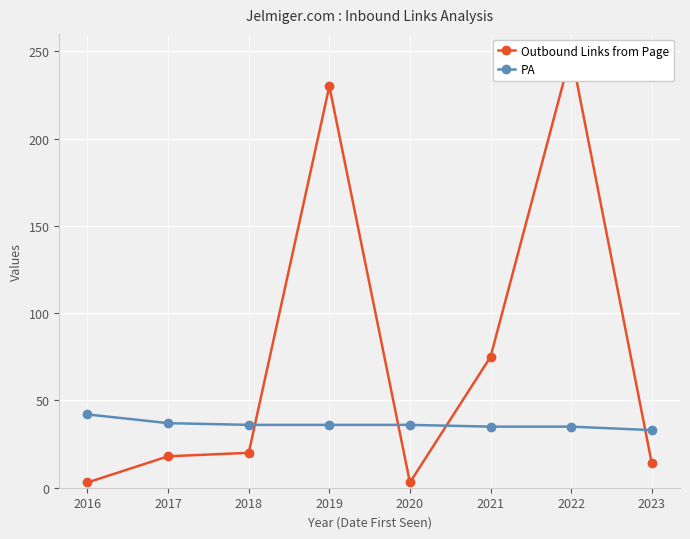

What is the highest value of the PA series?

42